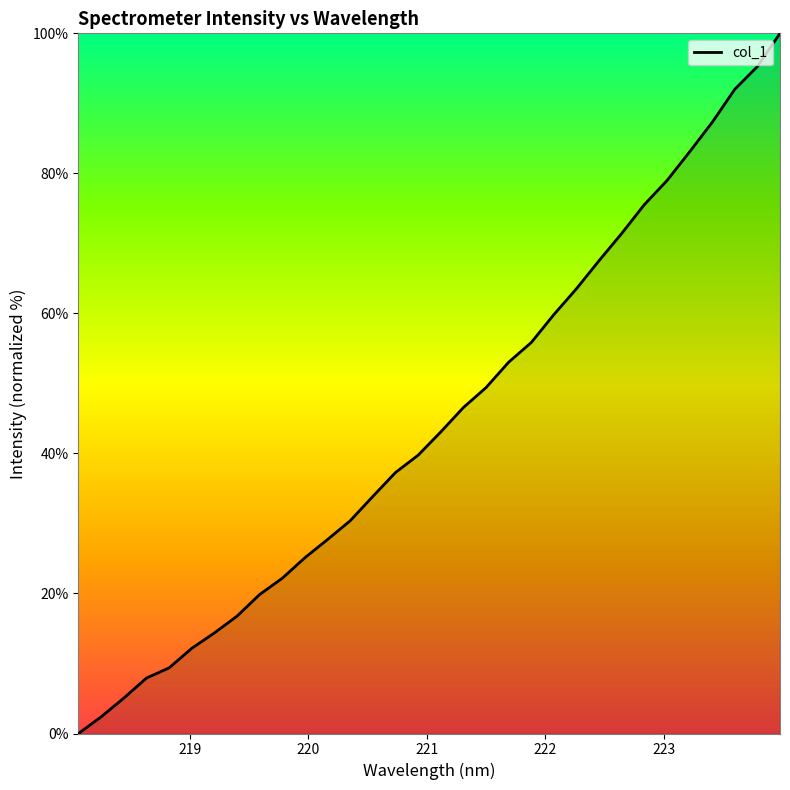

What is the maximum value shown in the chart?

100.0